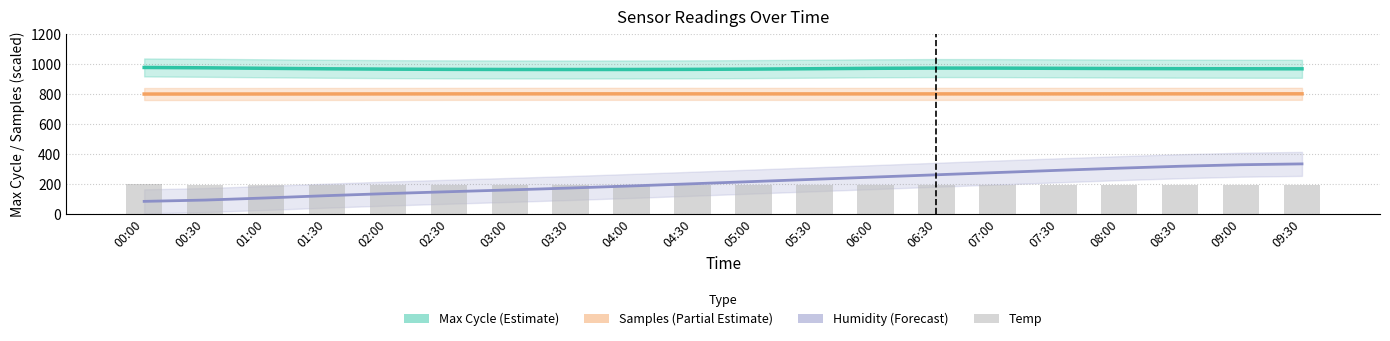

What position from the left is 07:00?

15